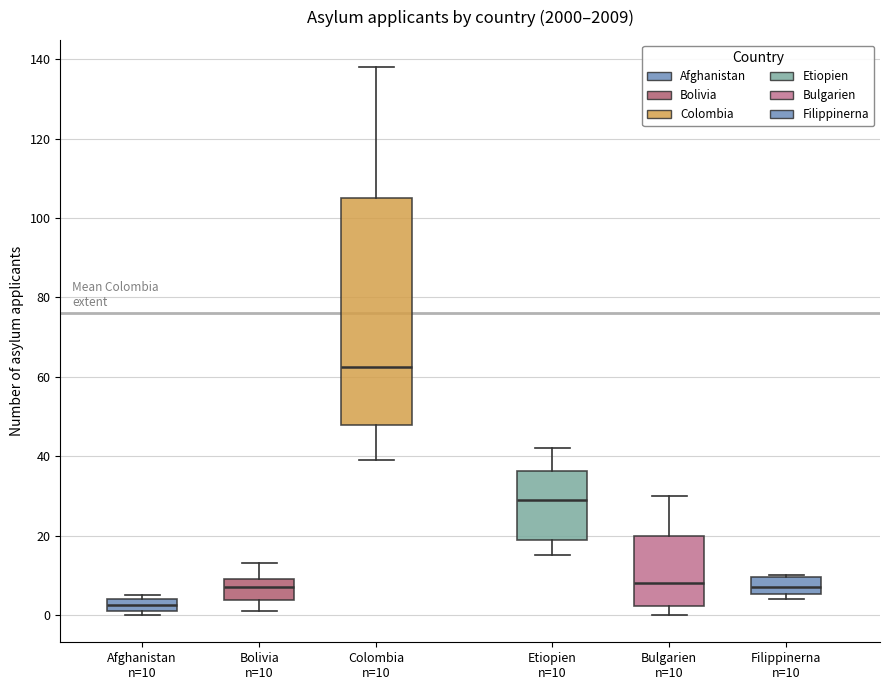

Comparing the boxes themselves (not the whiskers), which one is the tallest?

Colombia n=10